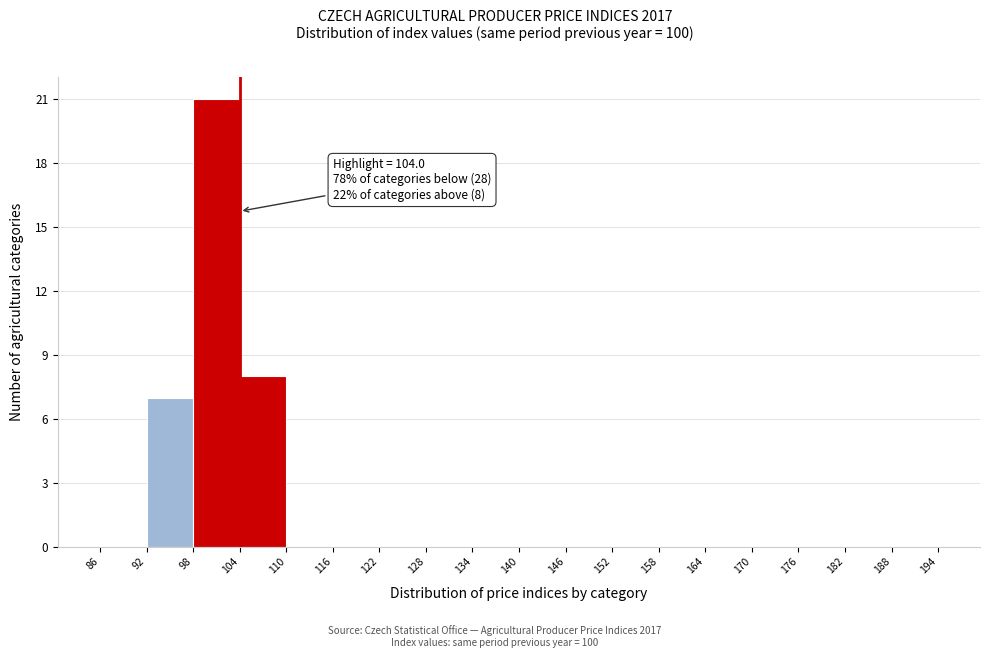

Over which range of the x-axis is the bar tallest?

98 to 104